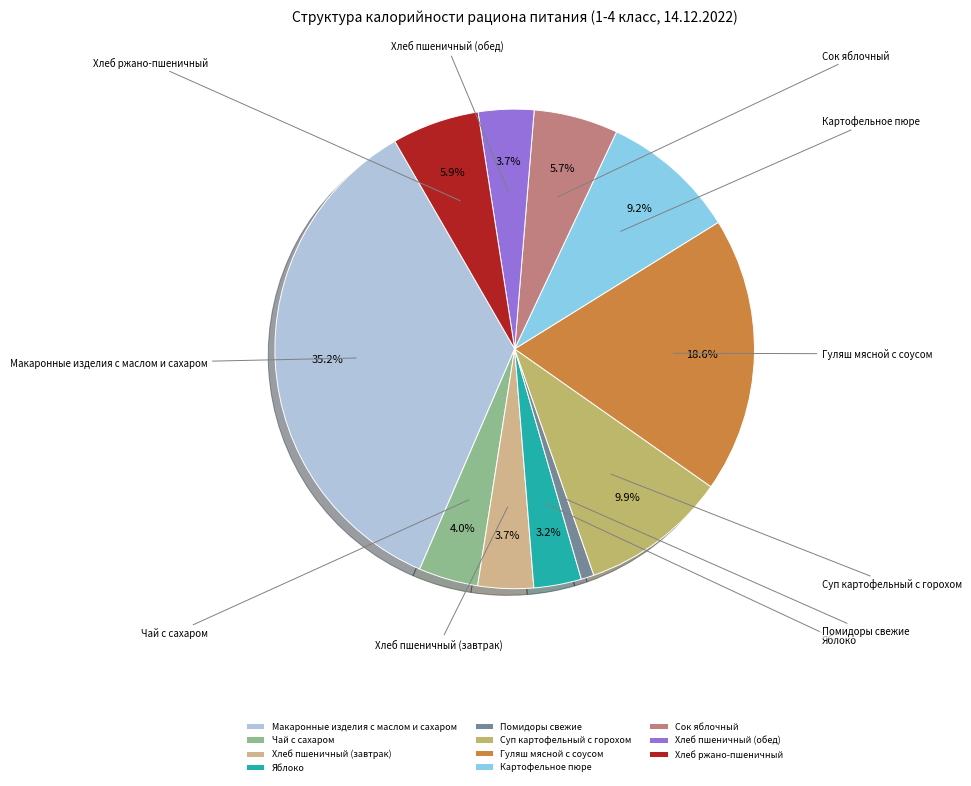

What is the smallest slice in the pie chart?

Помидоры свежие